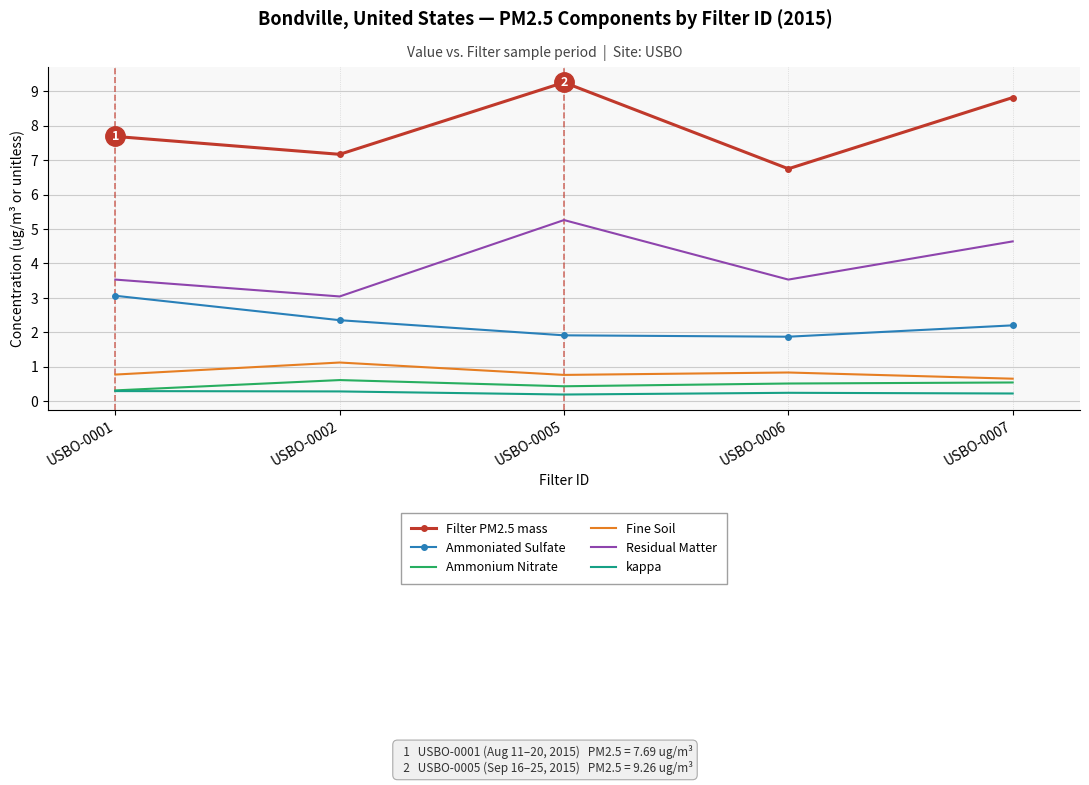

What is the smallest value displayed?

0.2